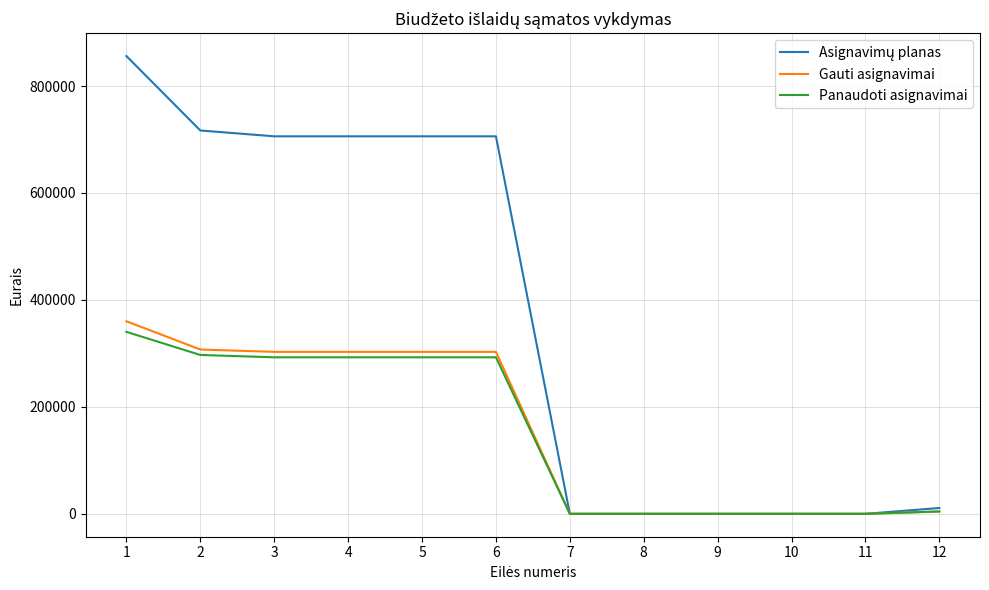

What is the maximum value shown in the chart?

856100.0